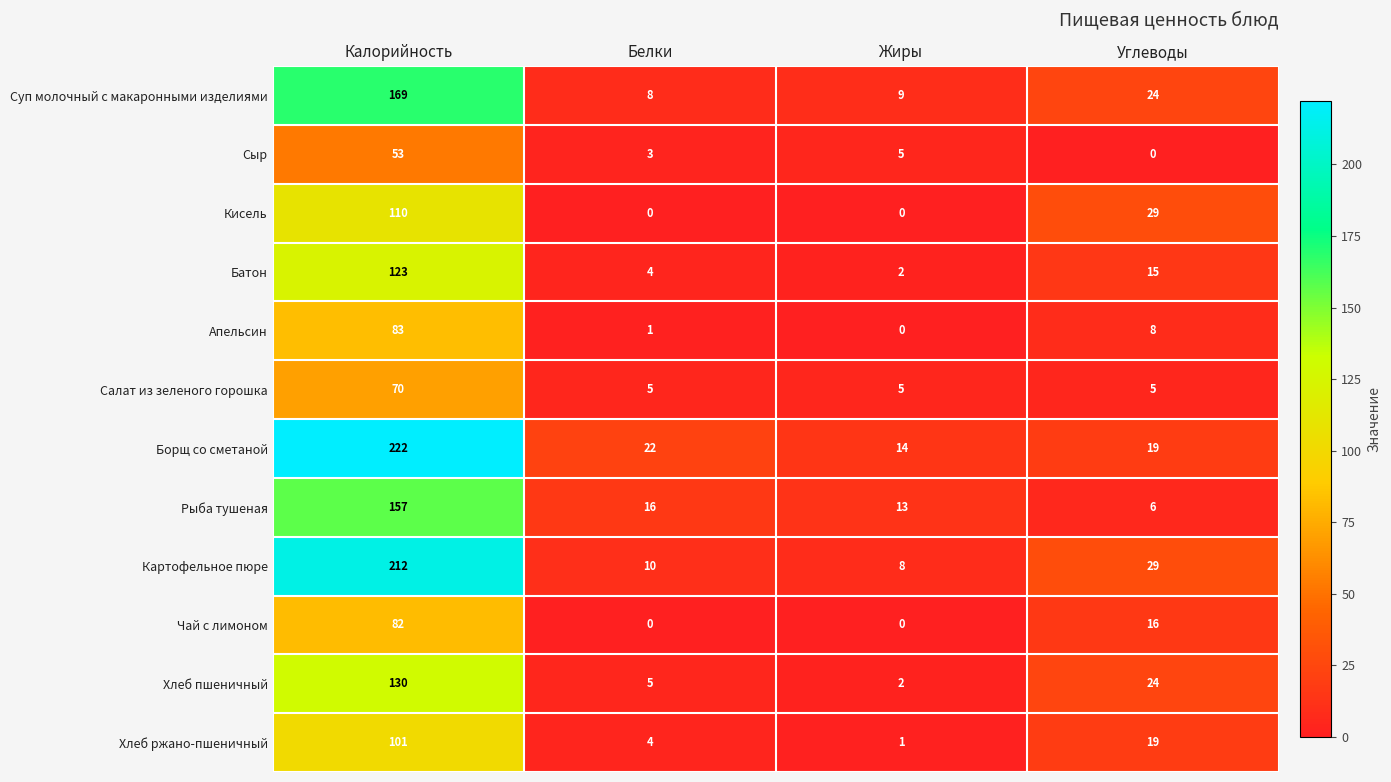

Rank the series at Калорийность from lowest to highest value.

Сыр, Салат из зеленого горошка, Чай с лимоном, Апельсин, Хлеб ржано-пшеничный, Кисель, Батон, Хлеб пшеничный, Рыба тушеная, Суп молочный с макаронными изделиями, Картофельное пюре, Борщ со сметаной